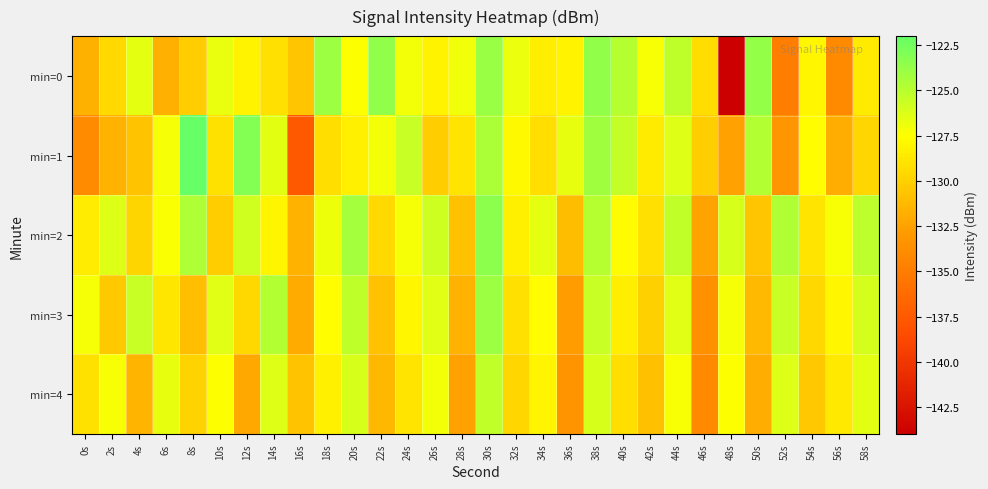

Which series has the largest range (max minus min)?

min=0